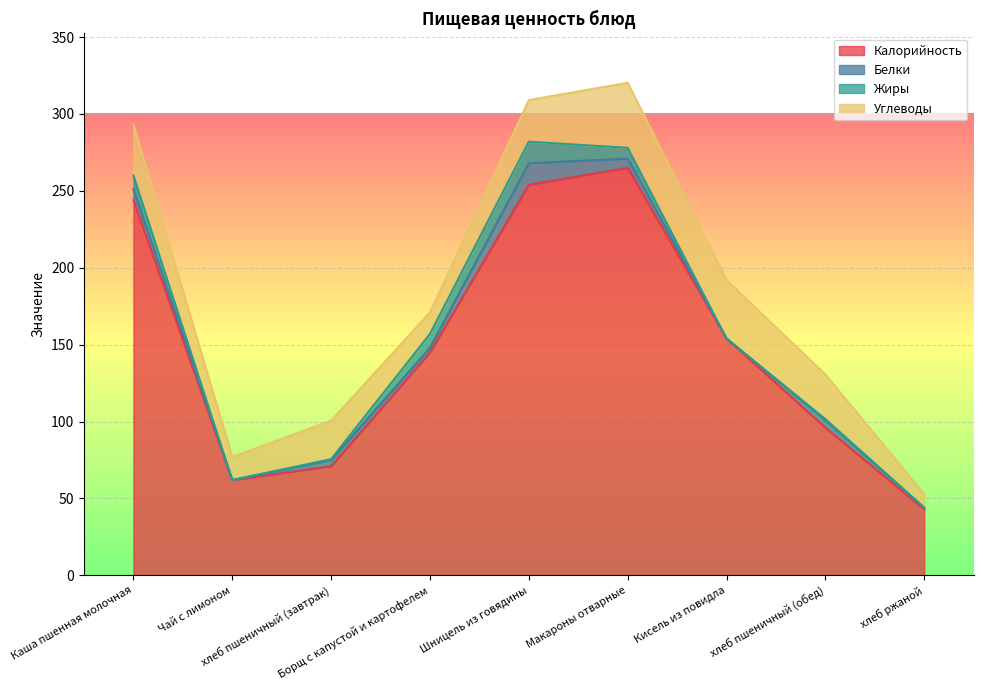

What is the lowest value of the Углеводы series?

9.0